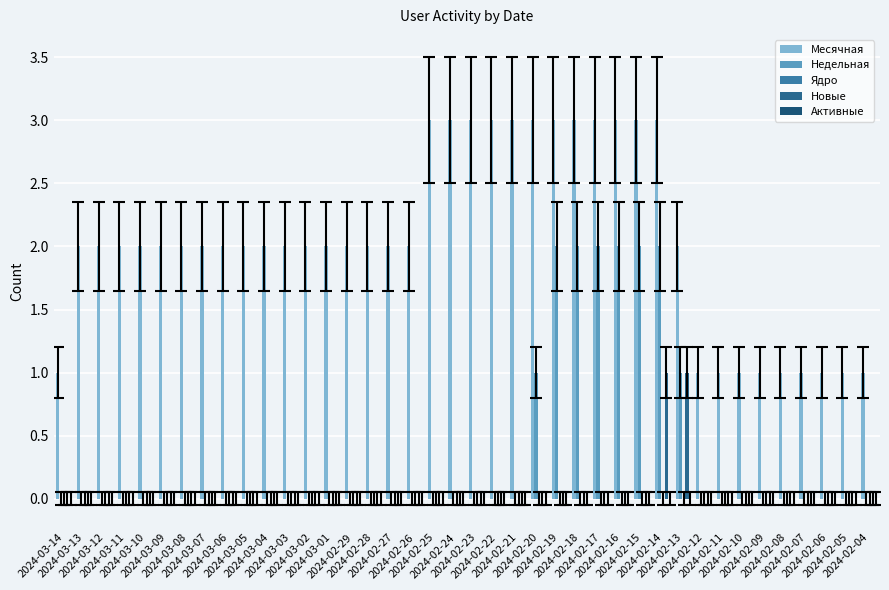

The value of Новые at 2024-02-15 is 1. True or false?

False